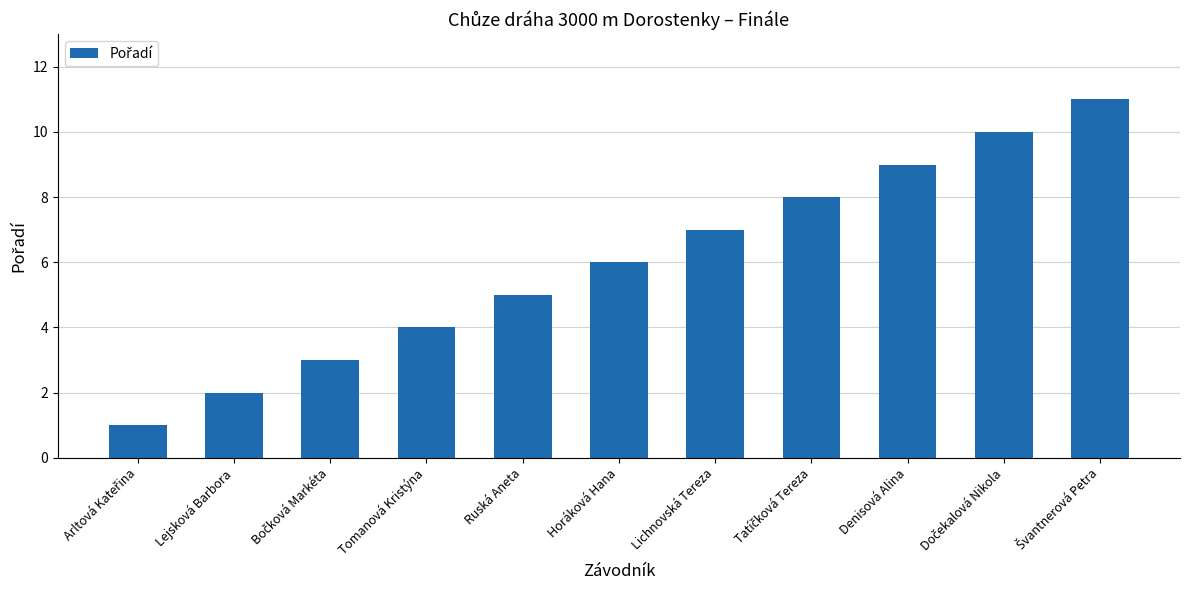

The chart shows a value of 2 at Lejsková Barbora. True or false?

True